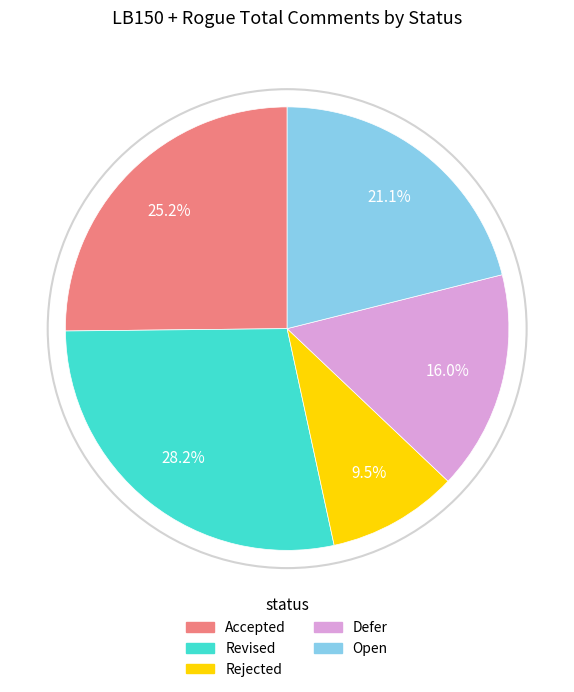

Is there a majority slice in this chart?

No